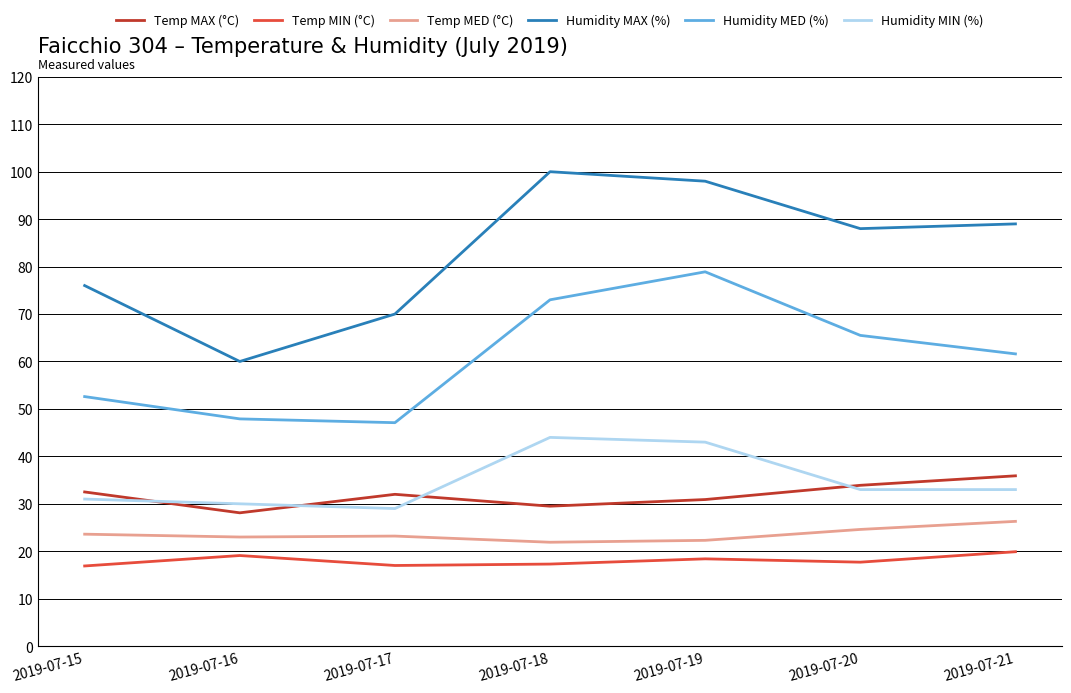

What is the approximate value of Temp MAX (°C) at 2019-07-19?

30.9